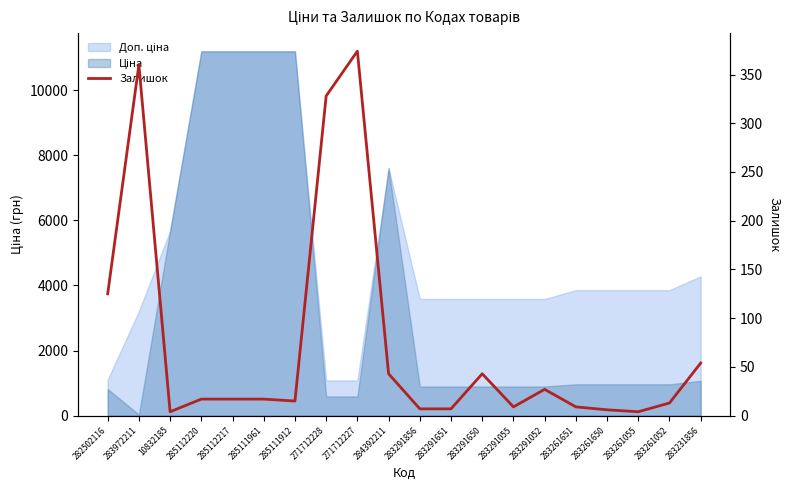

At which label does the data first exceed 17?

282502116